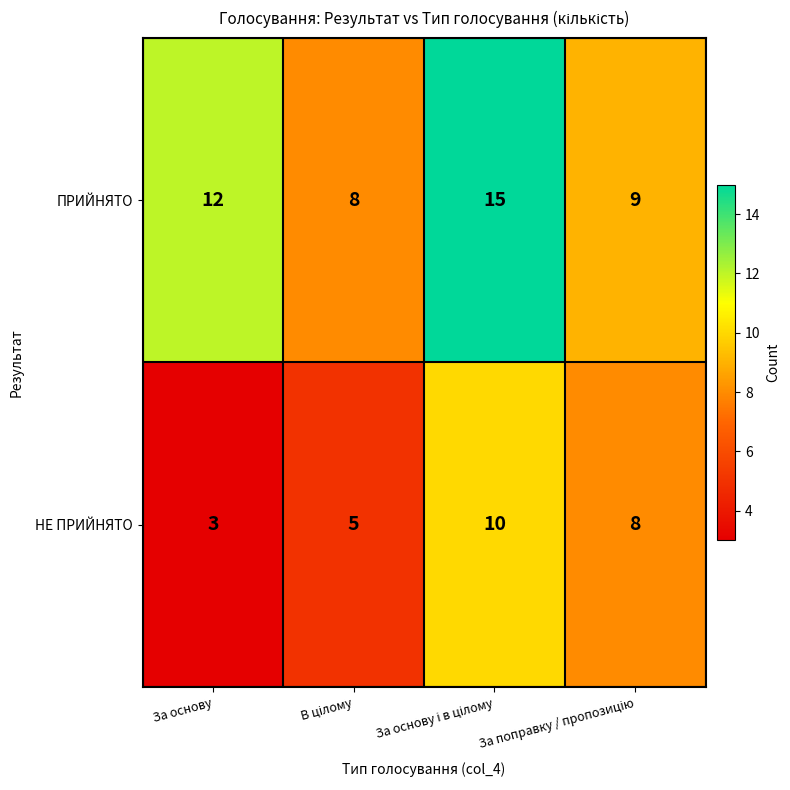

What is the average value of the ПРИЙНЯТО series?

11